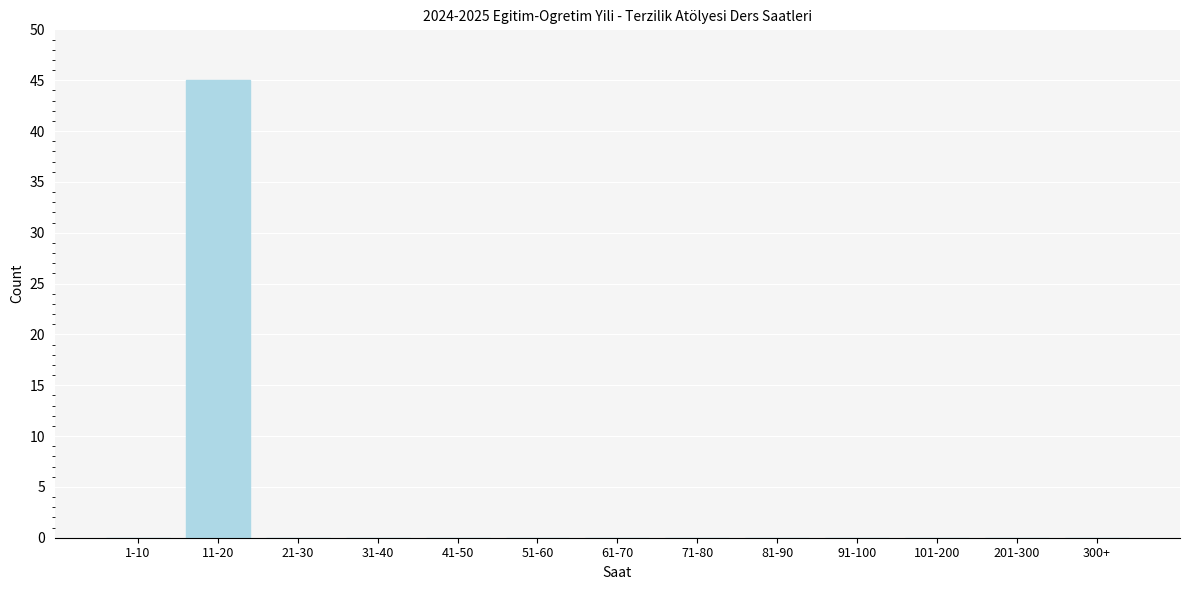

Reading right to left, extract all data points from this chart.

300+=0	201-300=0	101-200=0	91-100=0	81-90=0	71-80=0	61-70=0	51-60=0	41-50=0	31-40=0	21-30=0	11-20=45	1-10=0